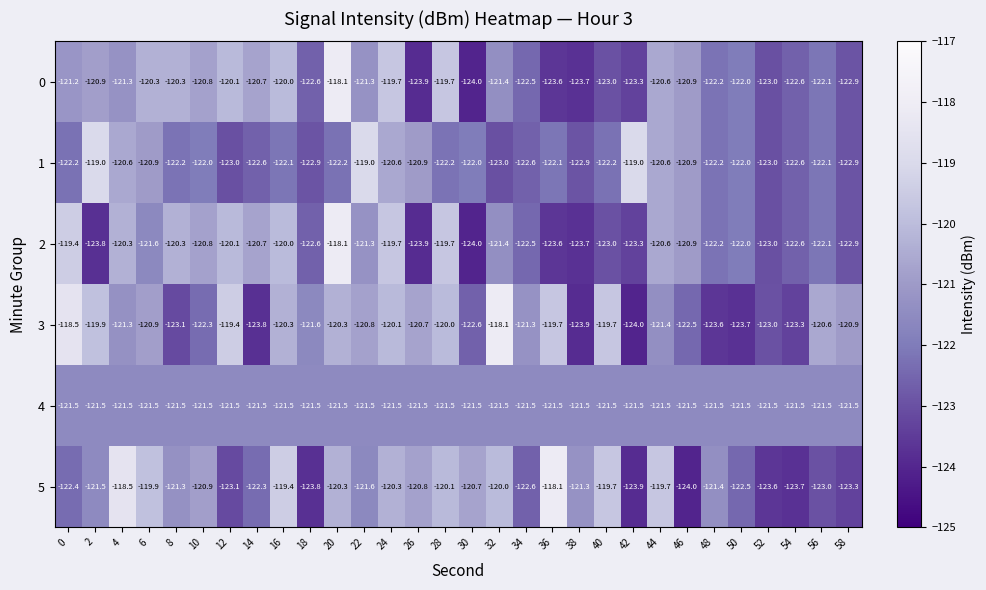

What is the lowest value of the 2 series?

-124.0